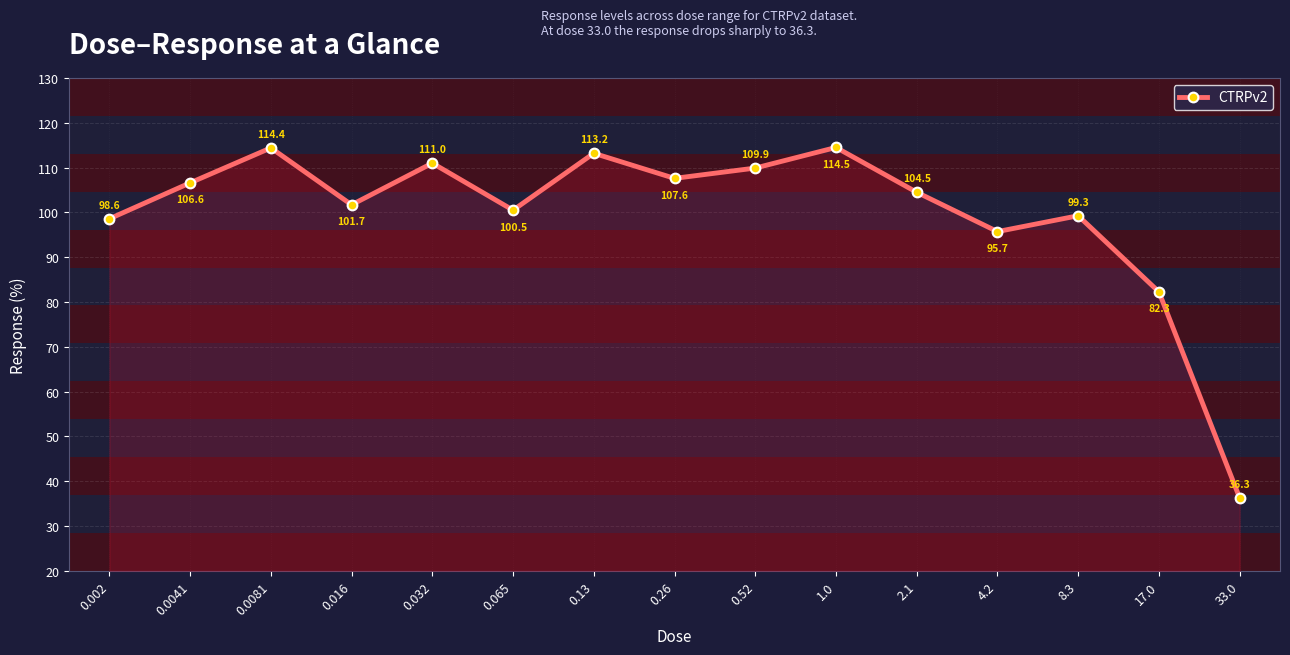

Reading left to right, what are all the values shown in this chart?

98.6	106.6	114.4	101.7	111.0	100.5	113.2	107.6	109.9	114.5	104.5	95.7	99.3	82.3	36.3